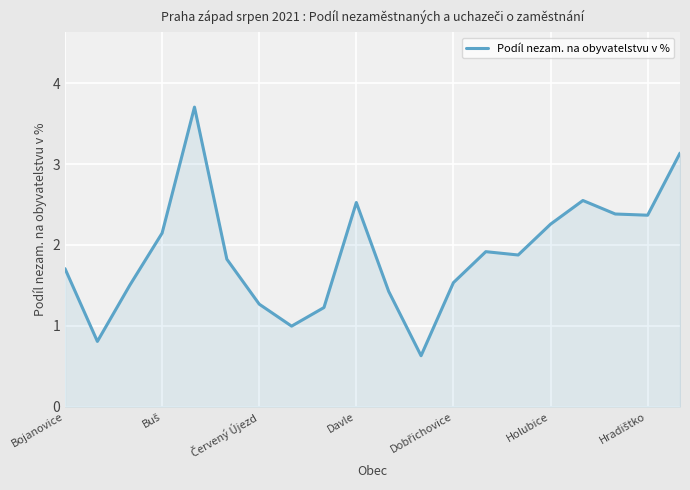

What is the greatest value displayed?

3.7